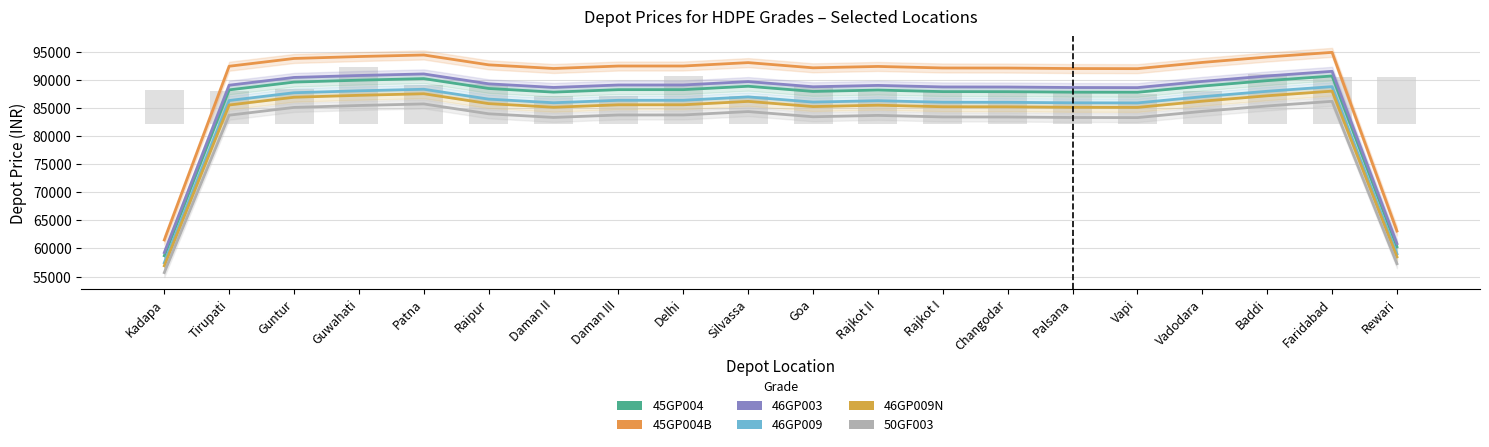

What are all the series names shown in the legend?

45GP004, 45GP004B, 46GP003, 46GP009, 46GP009N, 50GF003